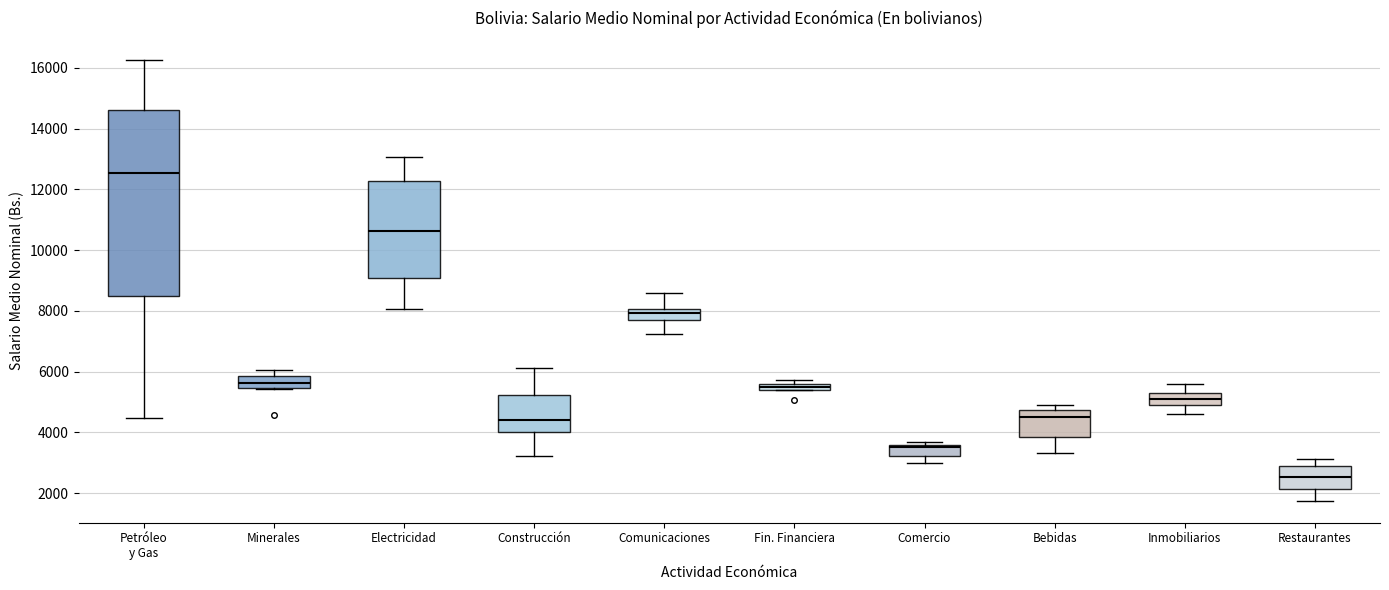

Where does the median line of the box for Petróleo y Gas sit on the y-axis? The values are not printed on the chart, so give them approximately, as read against the axis.

12600